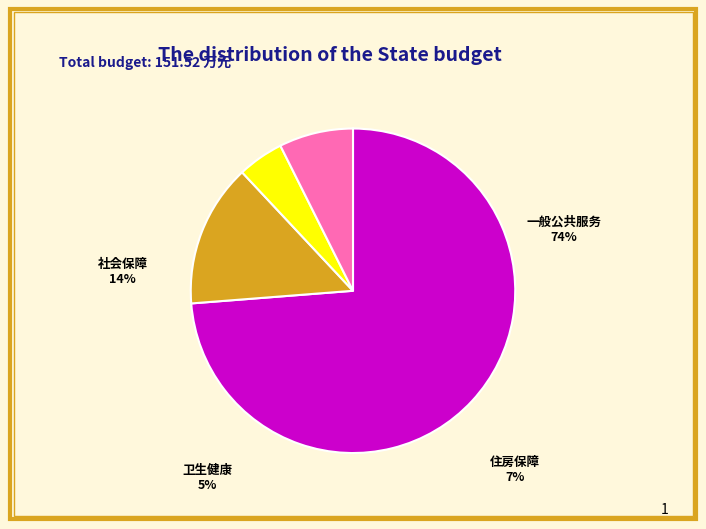

Does any single category account for the majority?

Yes